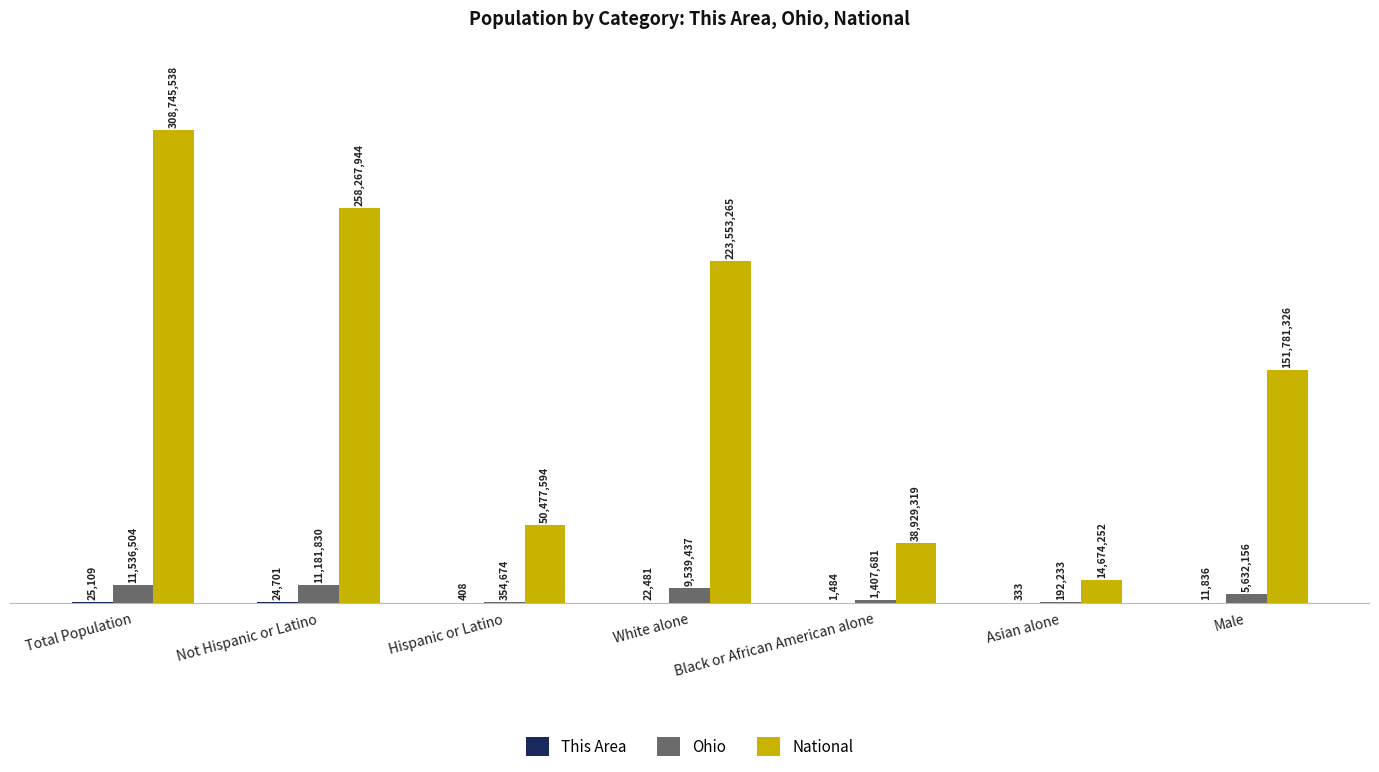

Does the chart contain stacked bars?

No